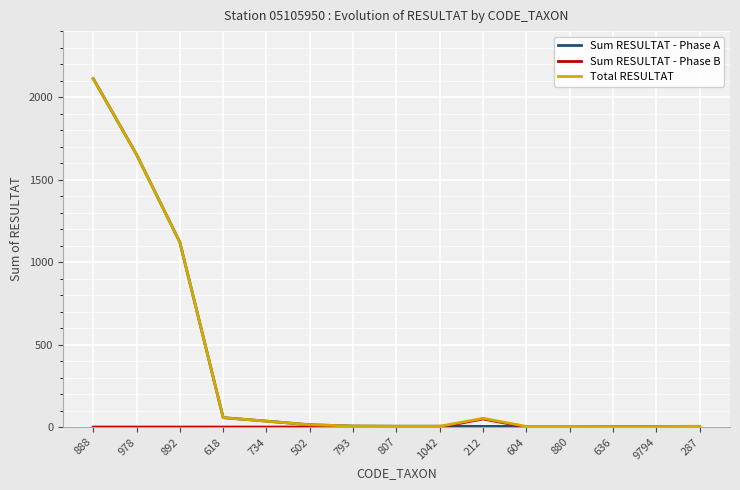

What is the difference between the highest and lowest values at 978?

1652